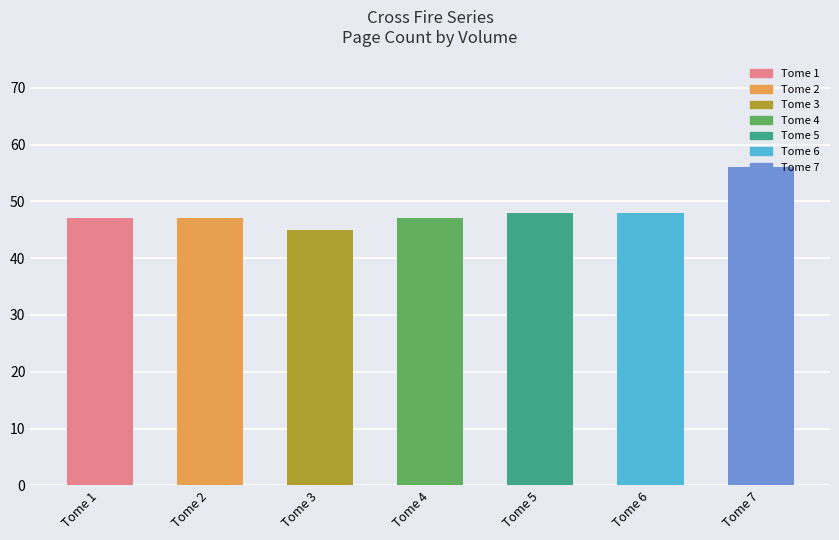

What is the value of the 2nd bar from the left?

47